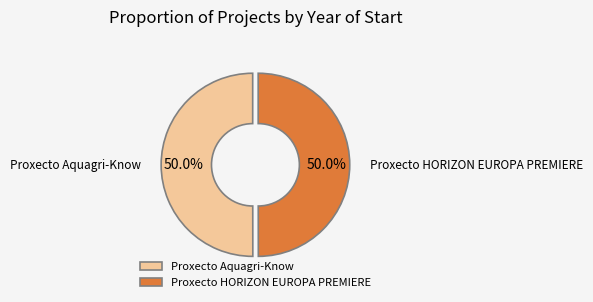

How many slices are in this pie chart?

2